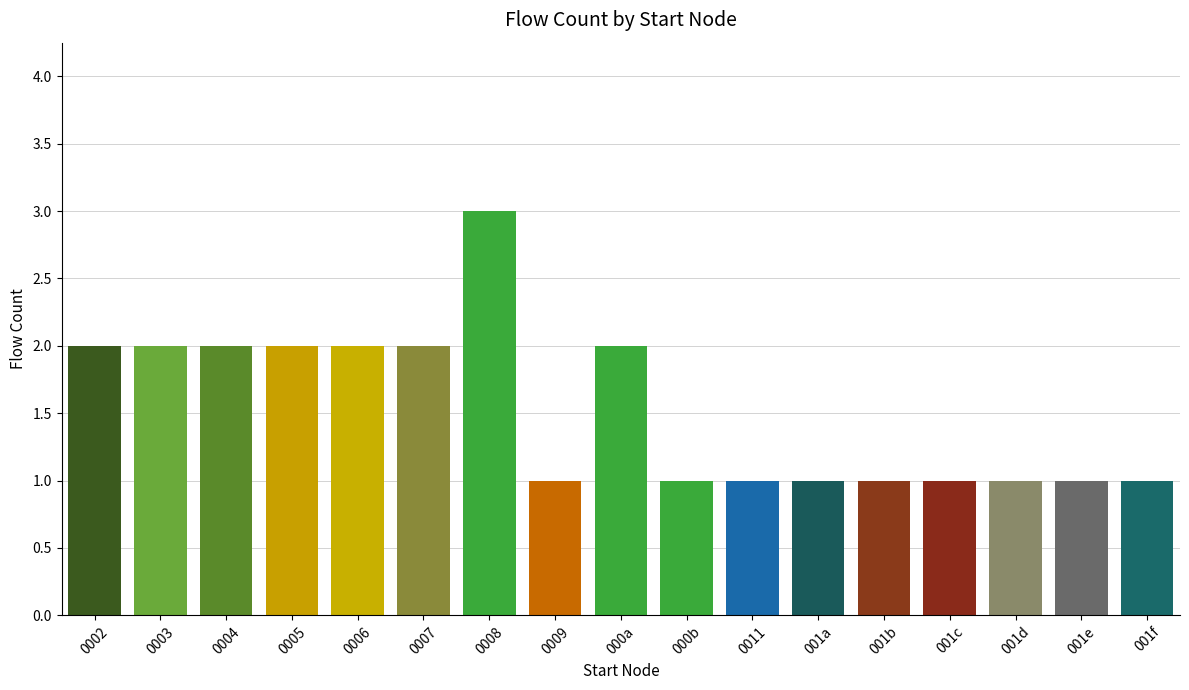

Reading left to right, what are all the values shown in this chart?

2	2	2	2	2	2	3	1	2	1	1	1	1	1	1	1	1